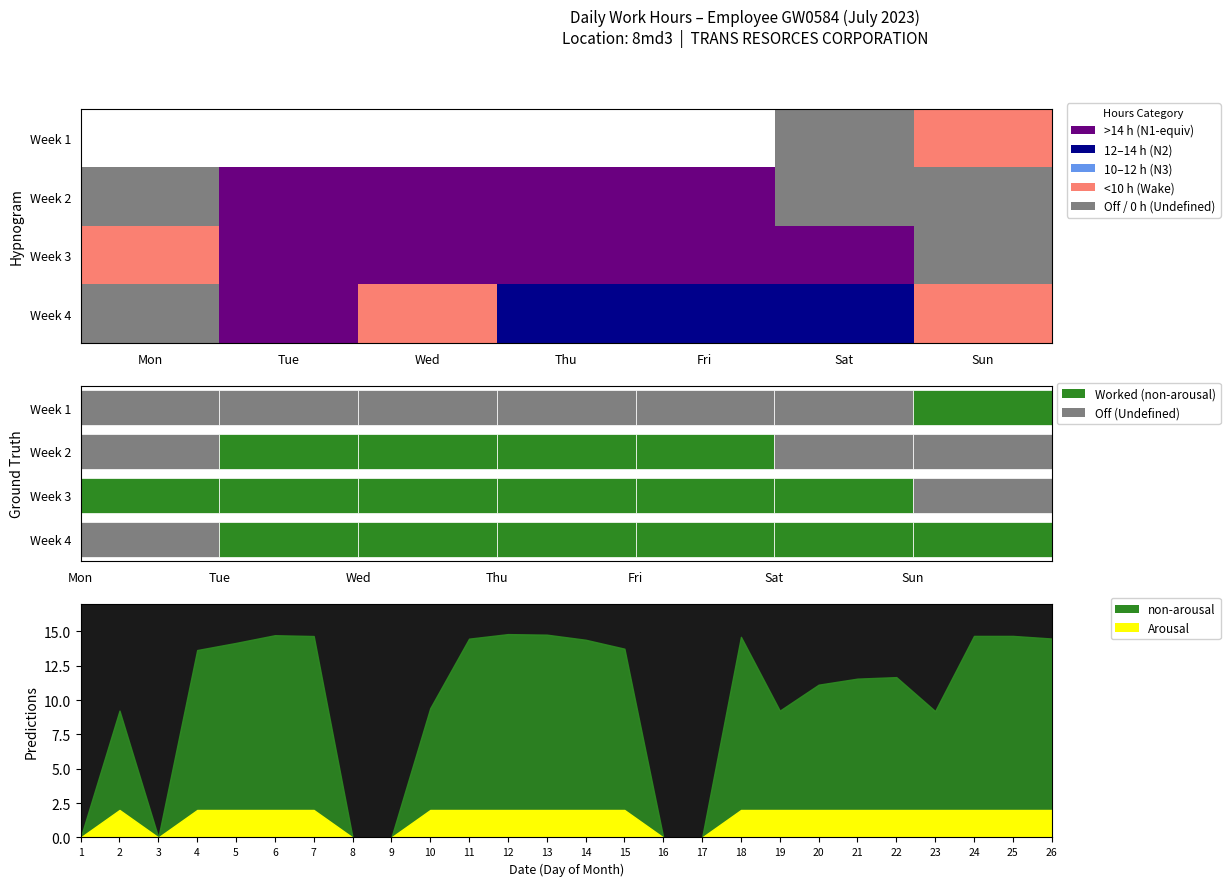

How many values in the Week 2 series are below 13?

3